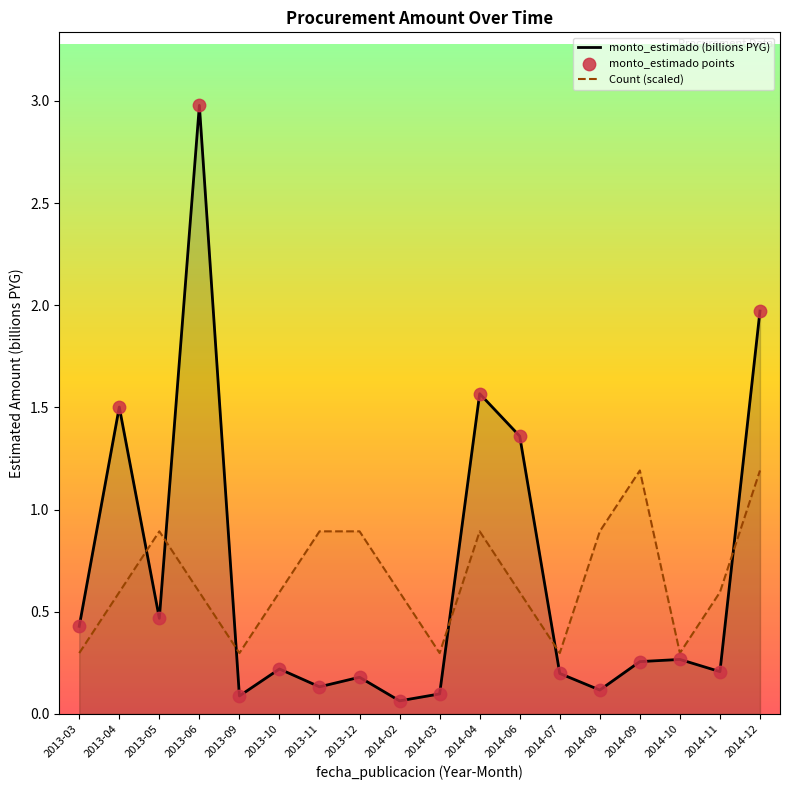

What is the total value across all series at 2014-07?

0.5